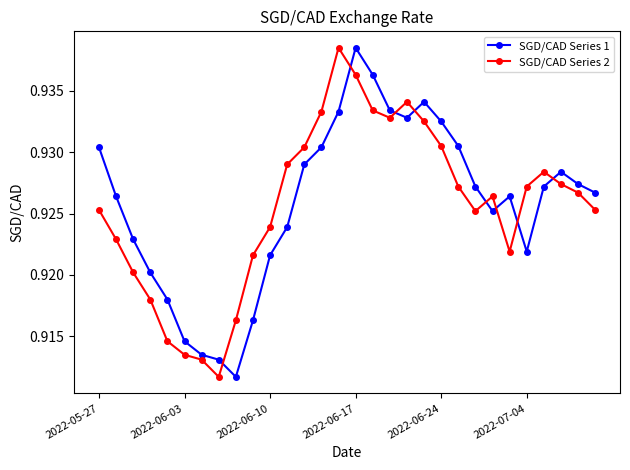

True or false: SGD/CAD Series 2 has more than 2 interior local peaks.

True